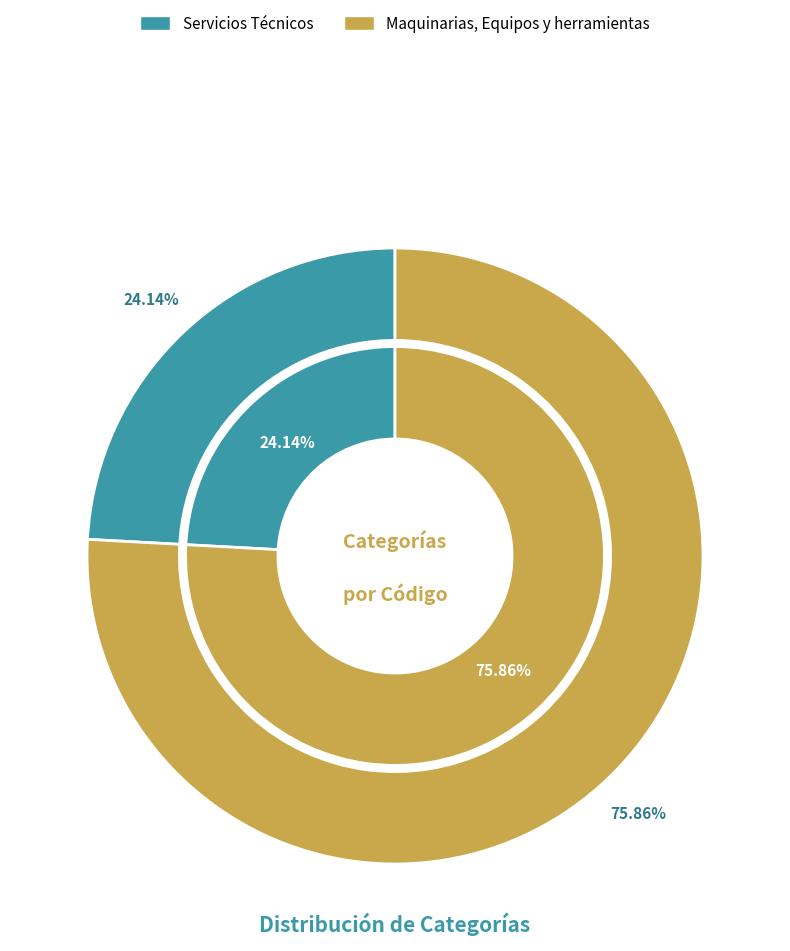

What is the smallest slice in the pie chart?

Servicios Técnicos